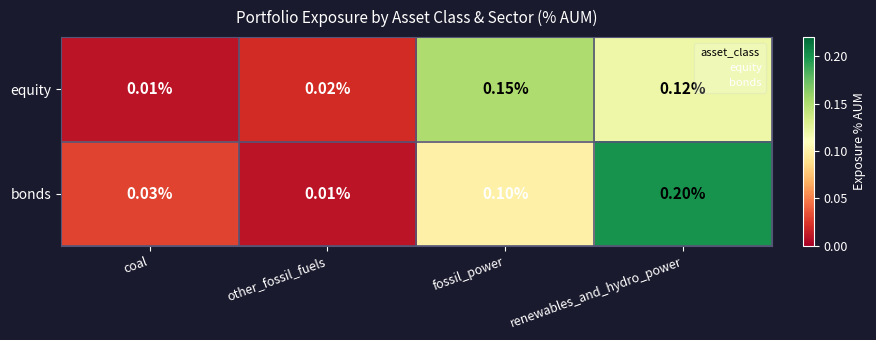

How many categories are shown in the chart?

4